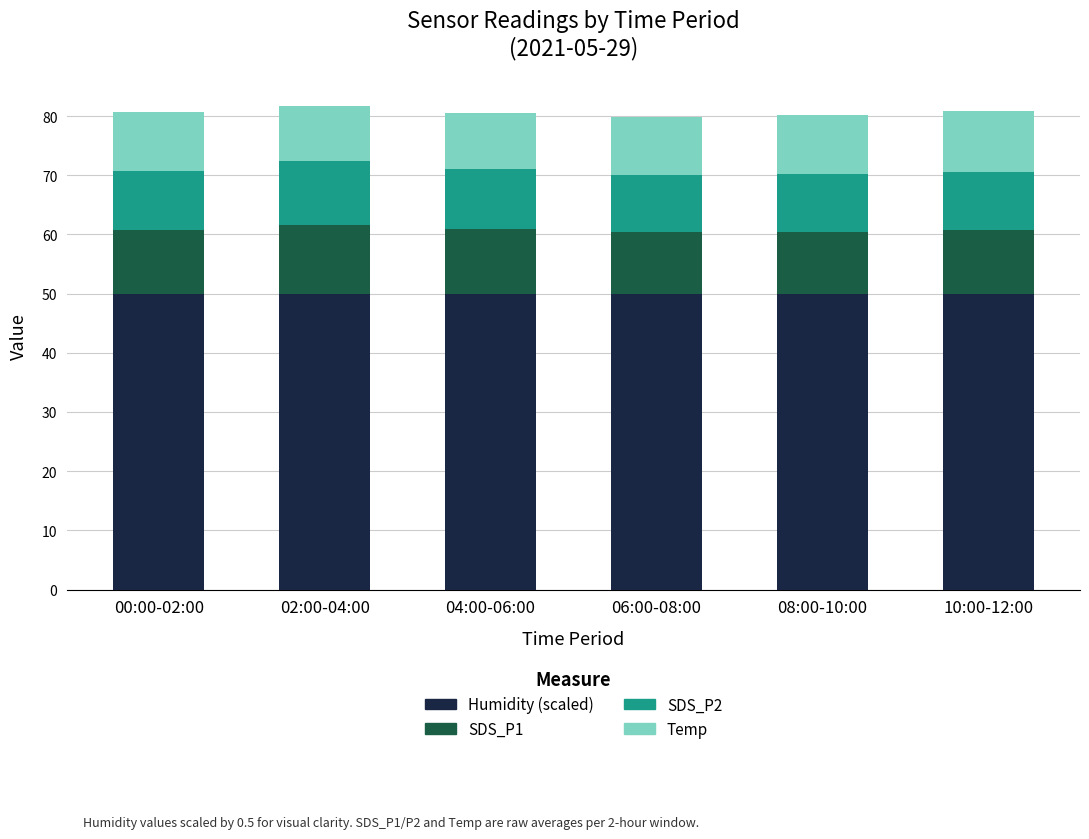

Does the chart contain stacked bars?

Yes